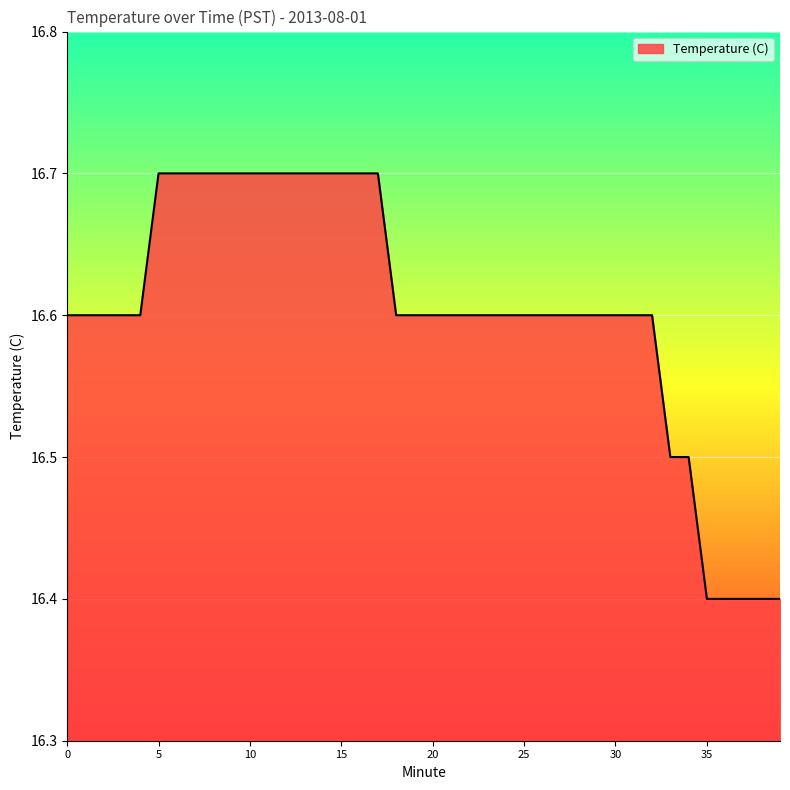

What is the minimum value shown in the chart?

16.4